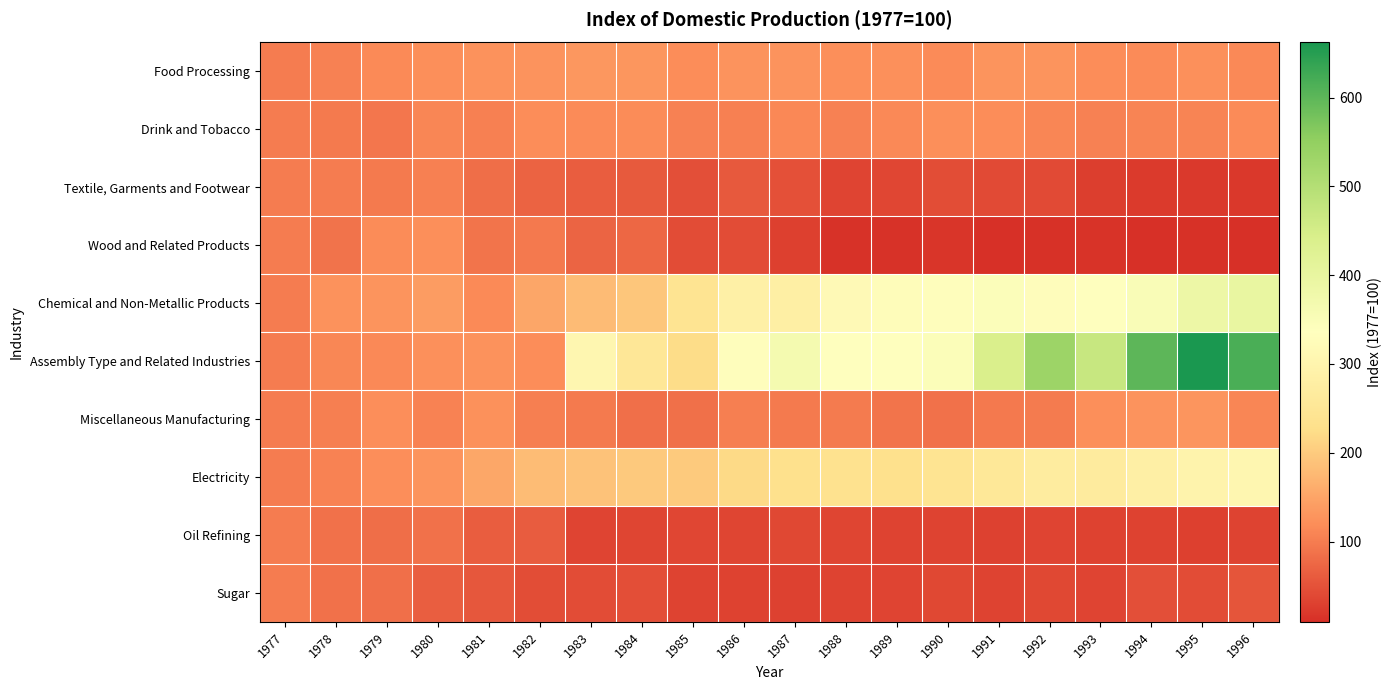

Which series has the largest range (max minus min)?

Assembly Type and Related Industries